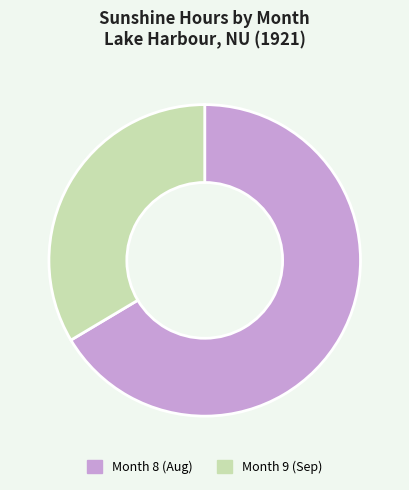

True or false: Month 8 (Aug) accounts for 58% of the total.

False